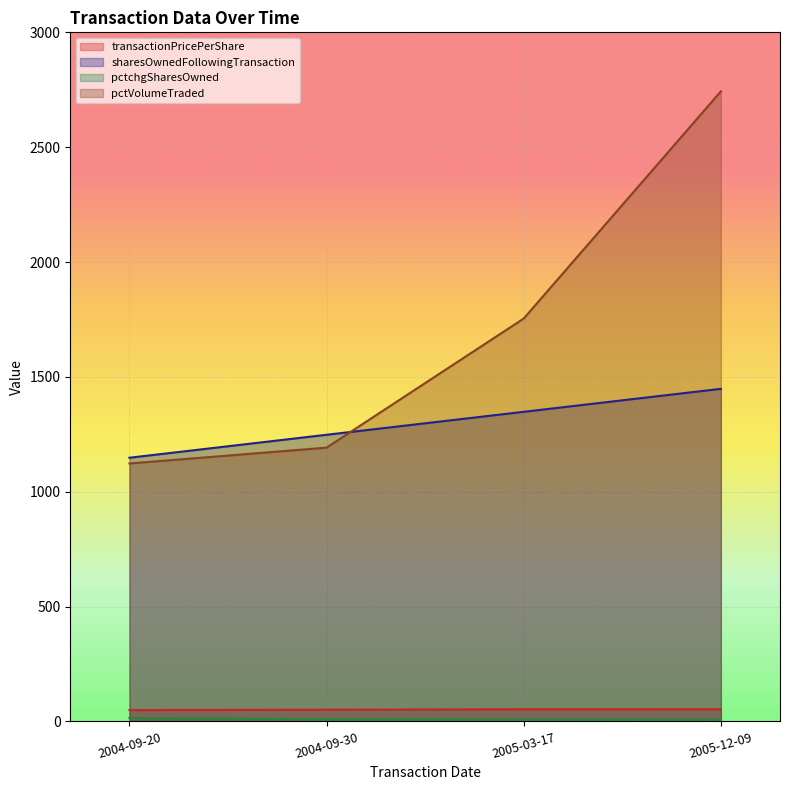

True or false: sharesOwnedFollowingTransaction and pctchgSharesOwned cross at least once.

False